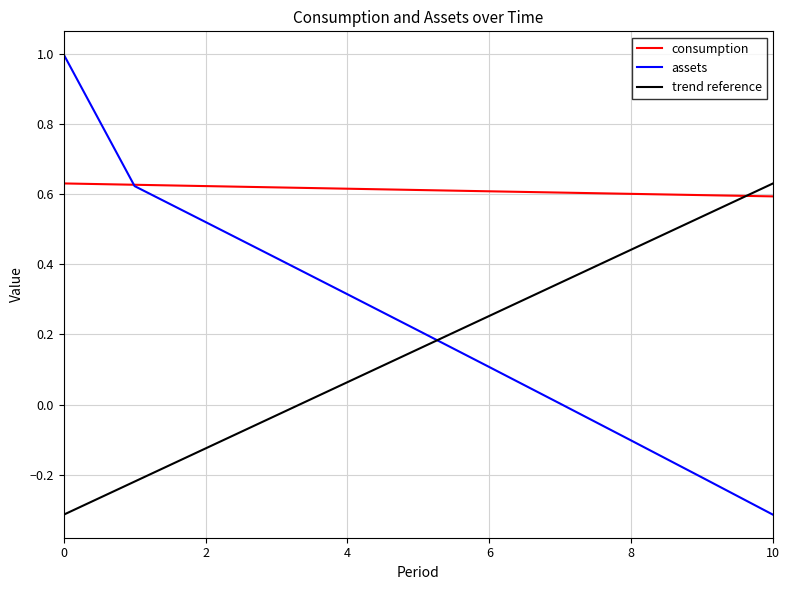

Which category has the lowest value across all series?

10